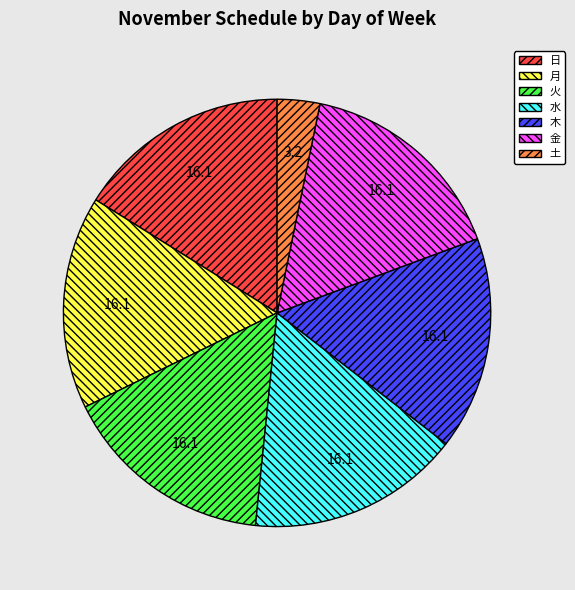

What is the ratio of the value at 日 to the value at 水?

1.0